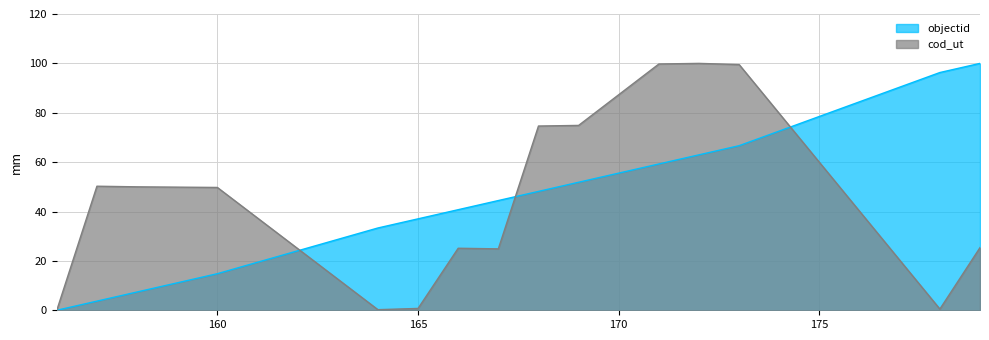

Reading left to right, extract all data points from this chart.

objectid: 156=0.0	157=3.7	158=7.4	160=14.8	164=33.3	165=37.0	166=40.7	167=44.4	168=48.1	169=51.9	171=59.3	172=63.0	173=66.7	178=96.3	179=100.0
cod_ut: 156=0.0	157=50.2	158=50.0	160=49.8	164=0.2	165=0.7	166=25.1	167=24.9	168=74.6	169=74.9	171=99.8	172=100.0	173=99.5	178=0.5	179=25.4